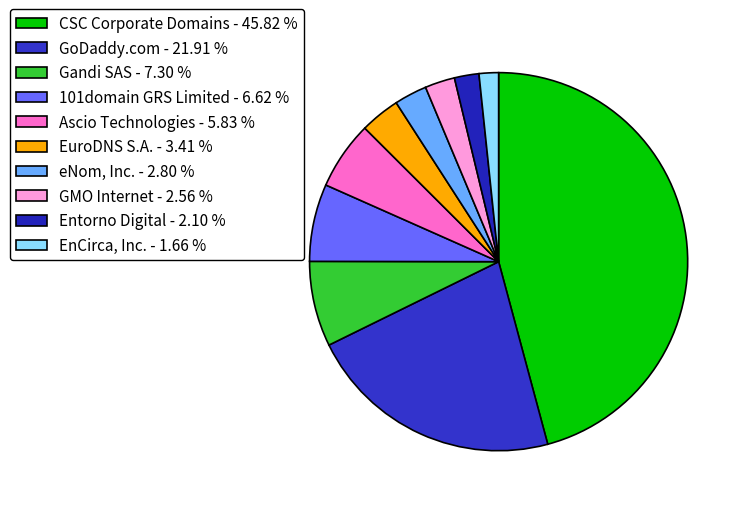

To the nearest percent, what portion does EuroDNS S.A. represent?

3%